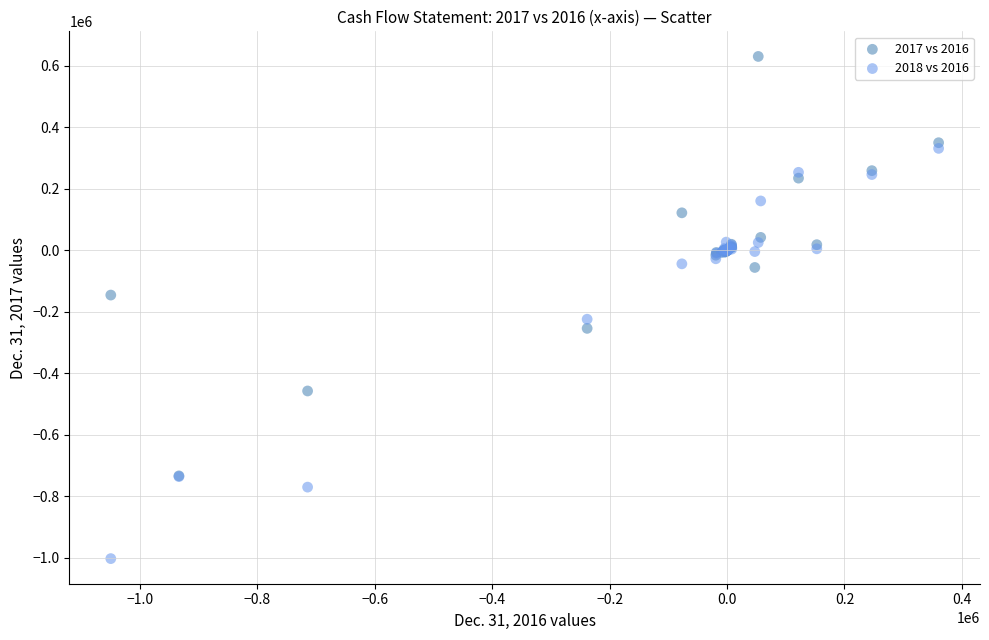

What are all the series names shown in the legend?

2017 vs 2016, 2018 vs 2016